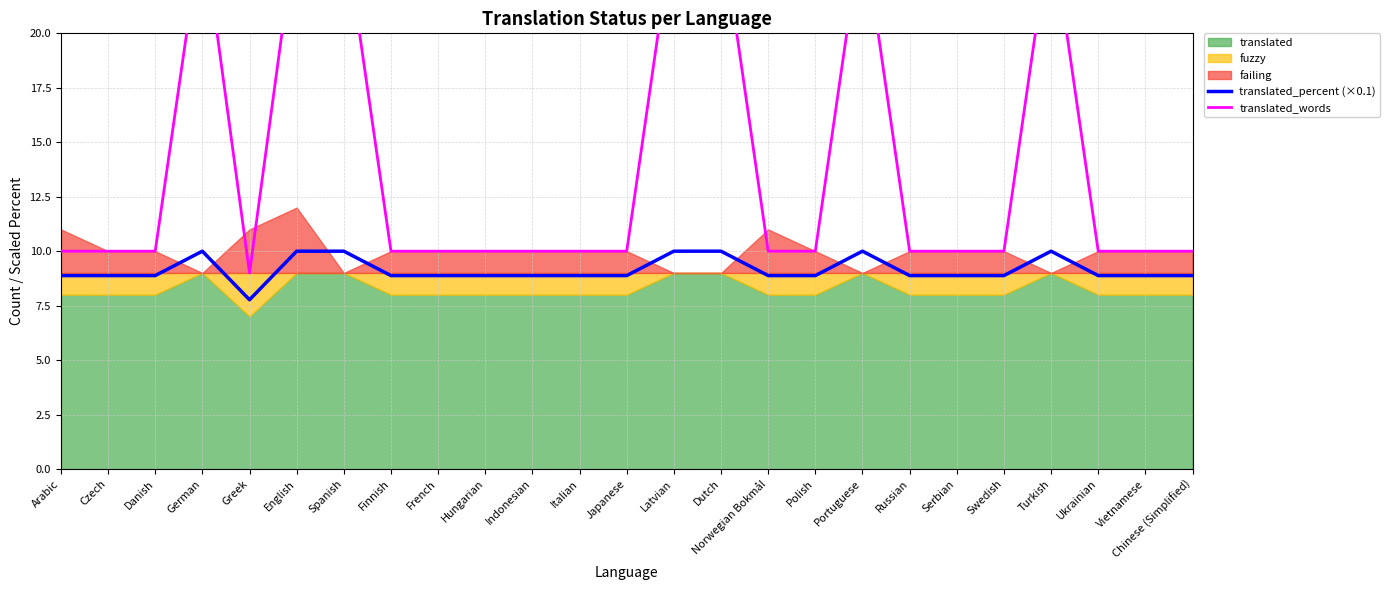

What position from the right is English?

20